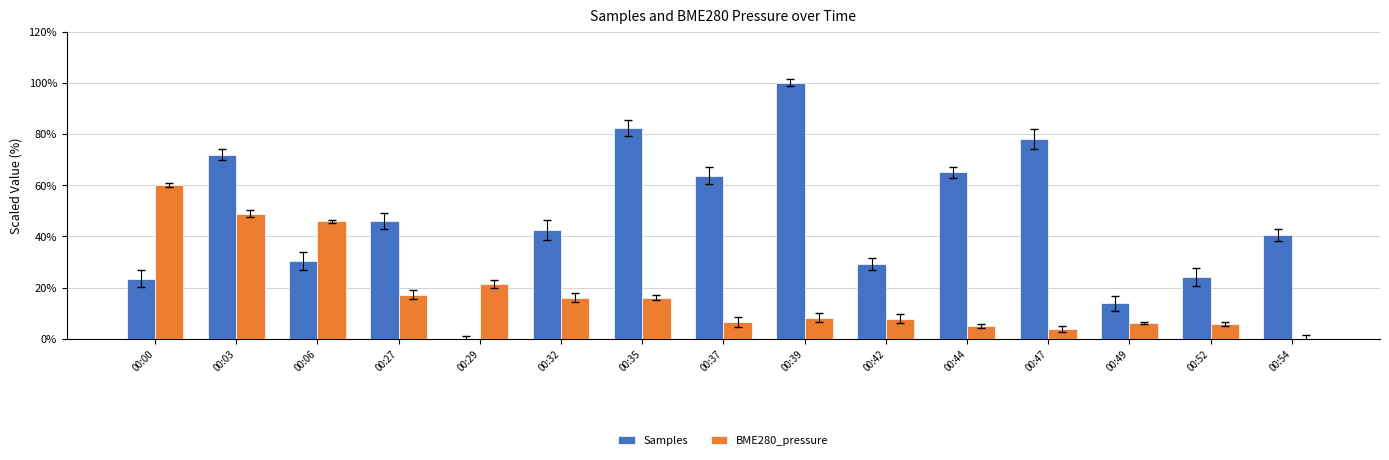

What value does the Samples series have at 00:00?

23.4